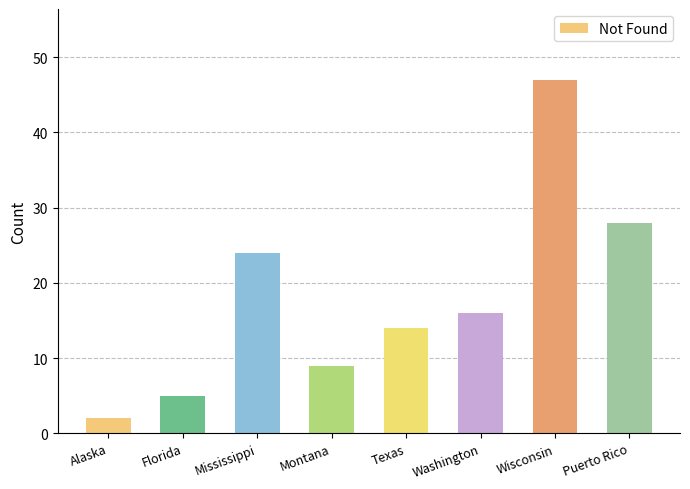

What is the change in value from Washington to Wisconsin?

+31